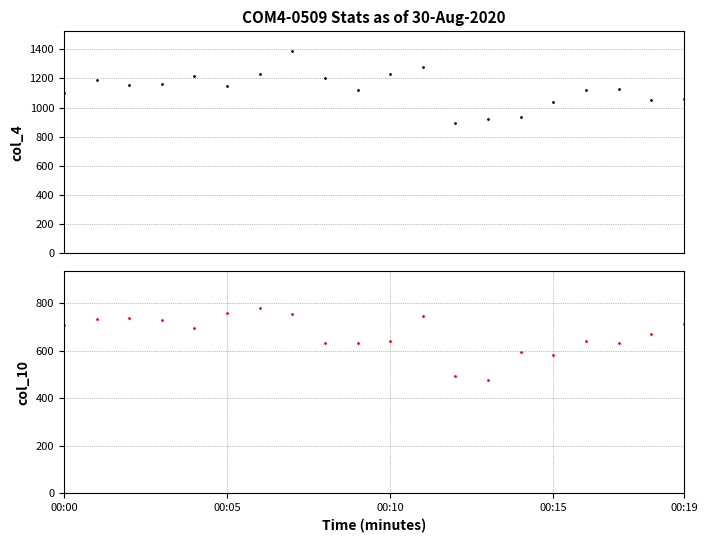

How many interior local peaks does the col_10 series have?

5